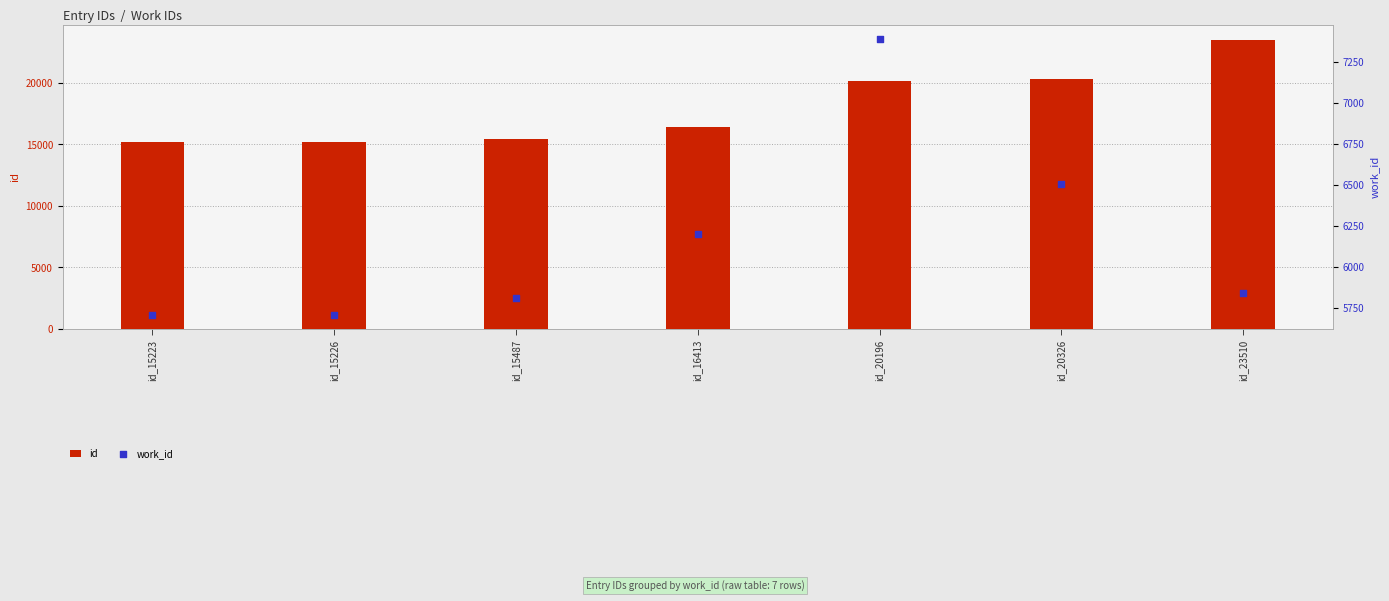

What are all the series names shown in the legend?

id, work_id